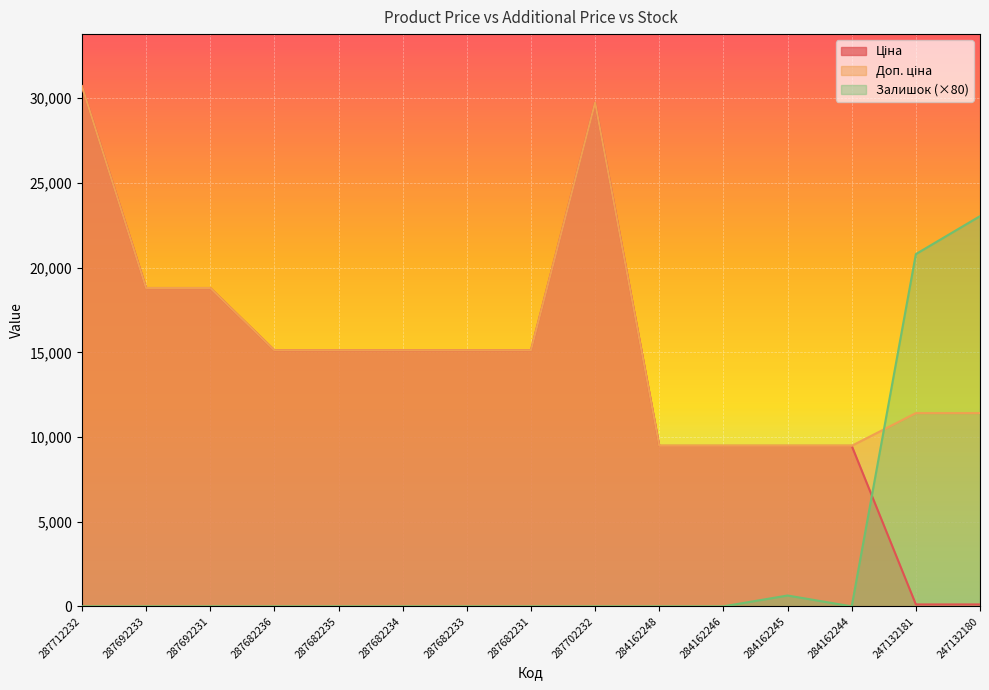

At which category is the sum across all series the highest?

287712232